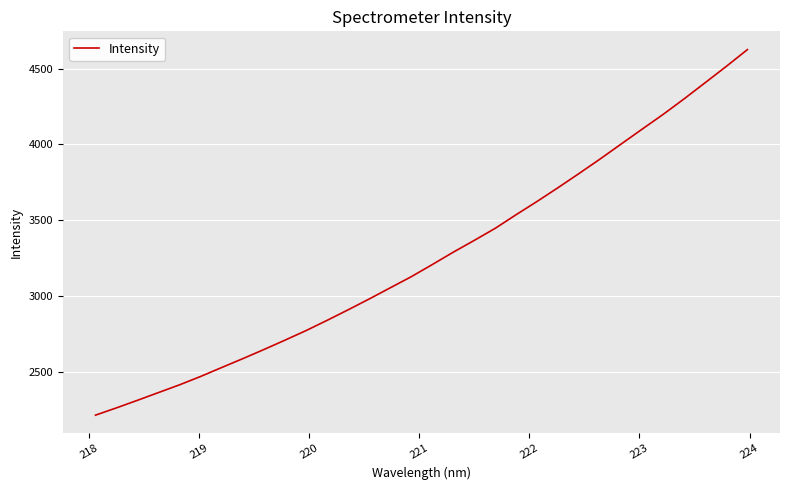

What is the difference between the maximum and minimum values?

2412.9